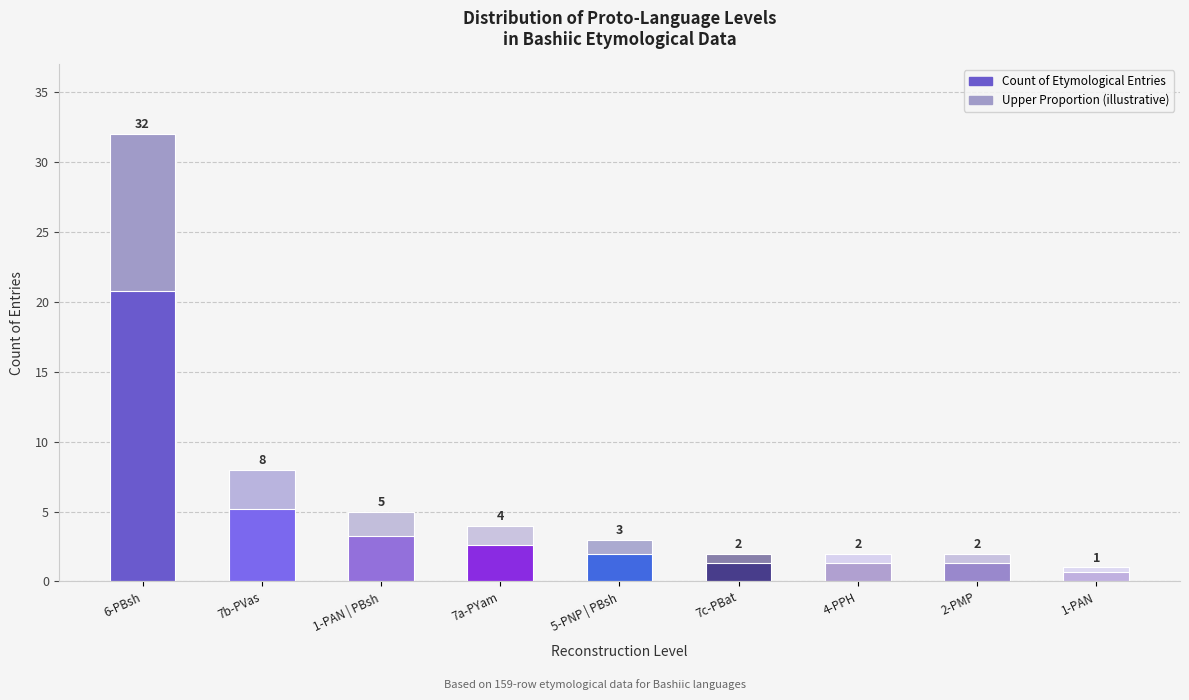

What are all the series names shown in the legend?

Count of Etymological Entries, Upper Proportion (illustrative)